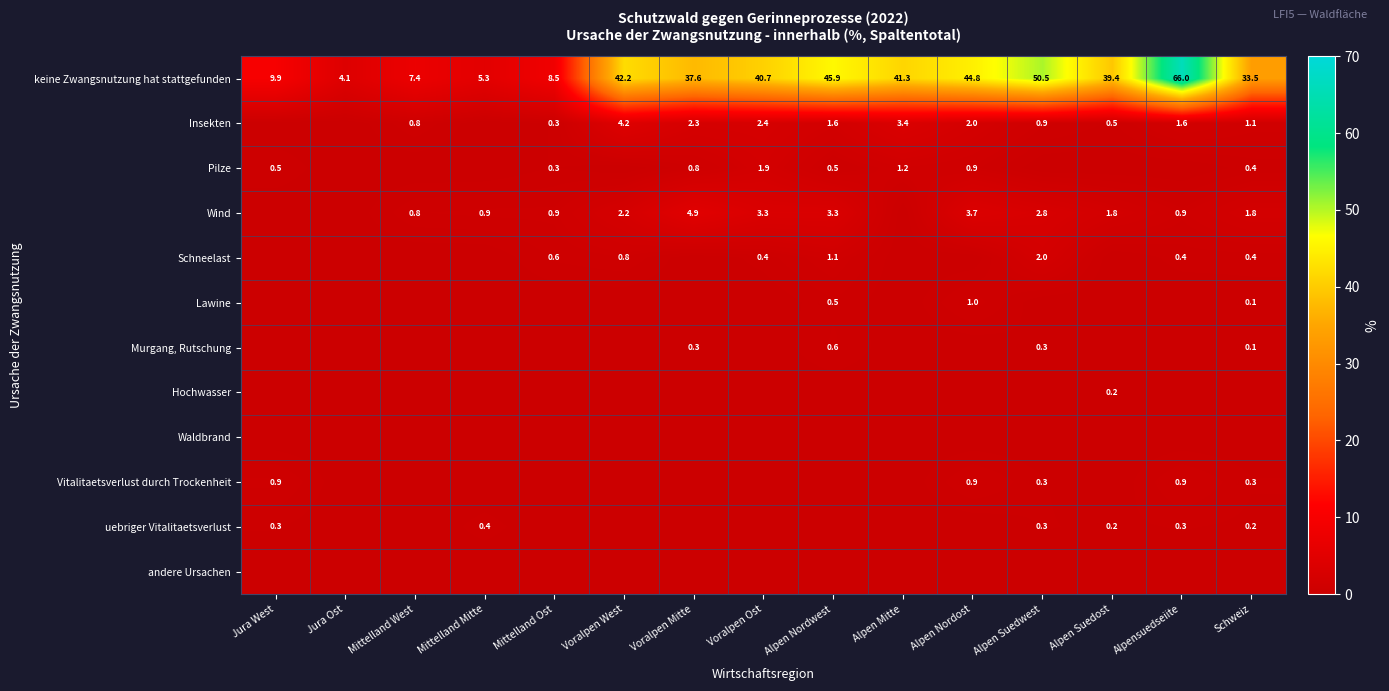

Which category has the lowest value in the keine Zwangsnutzung hat stattgefunden series?

Jura Ost